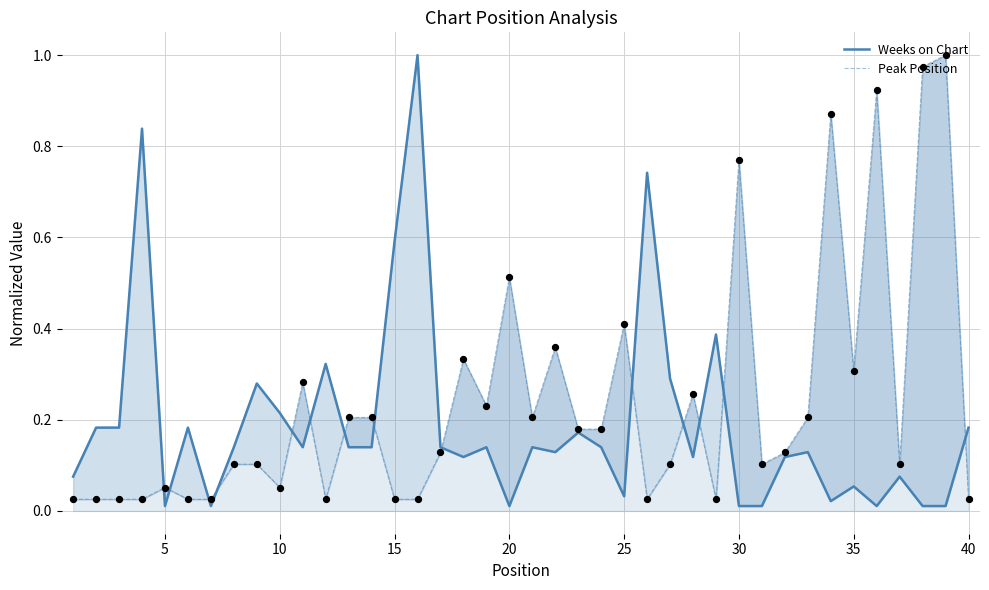

Which series reaches the minimum Y coordinate?

Weeks on Chart